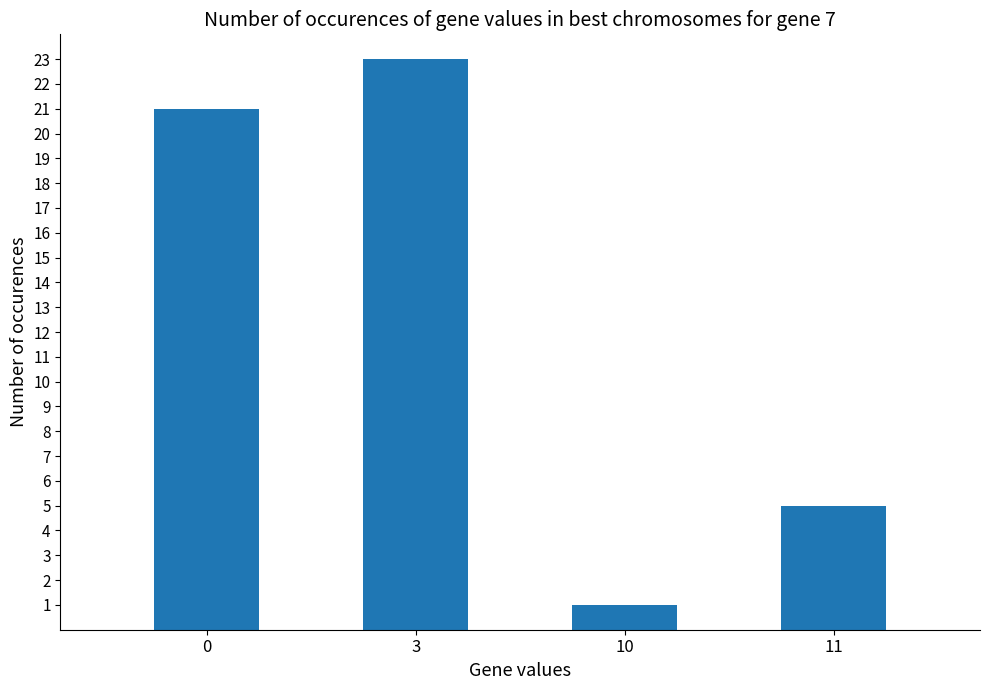

Reading left to right, extract all data points from this chart.

0=21	3=23	10=1	11=5